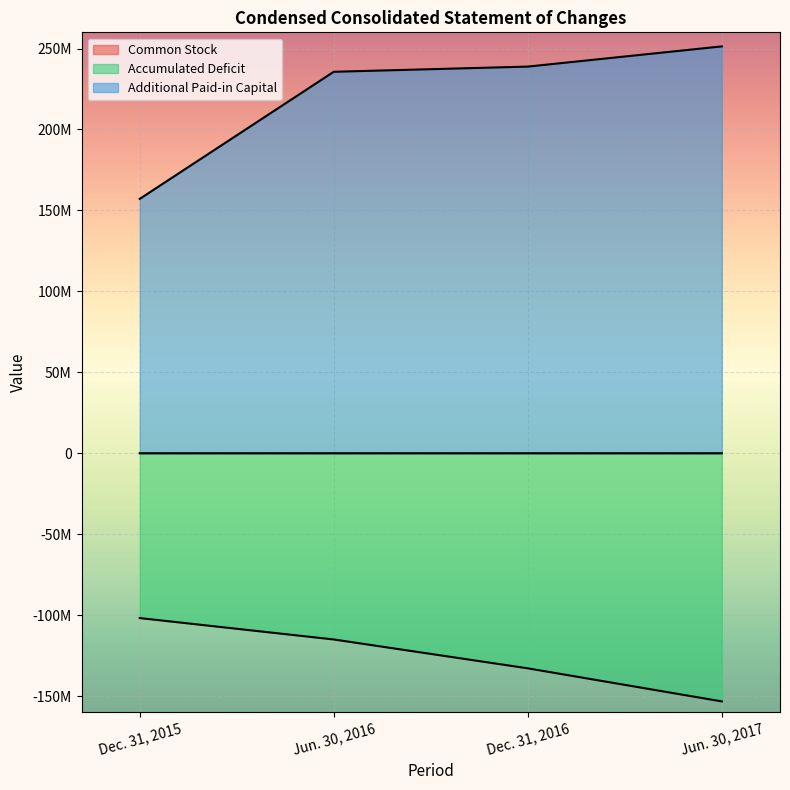

At how many categories does at least one series exceed 89045703?

4